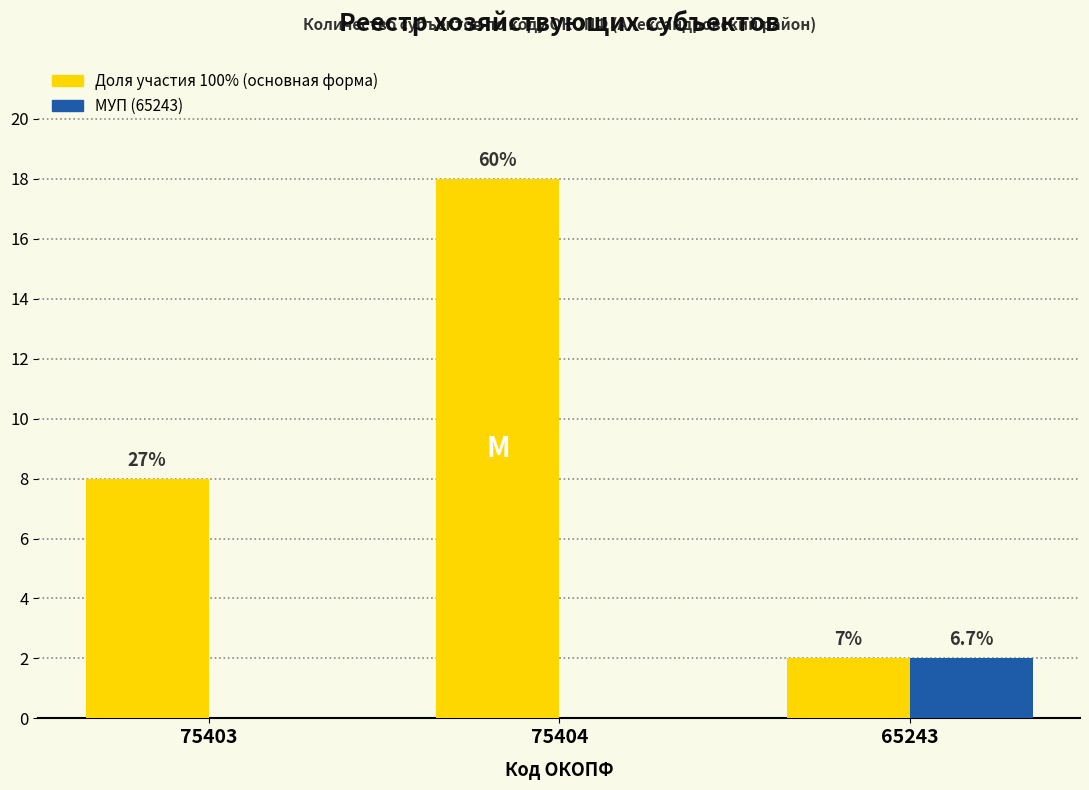

How many groups of bars are there?

3